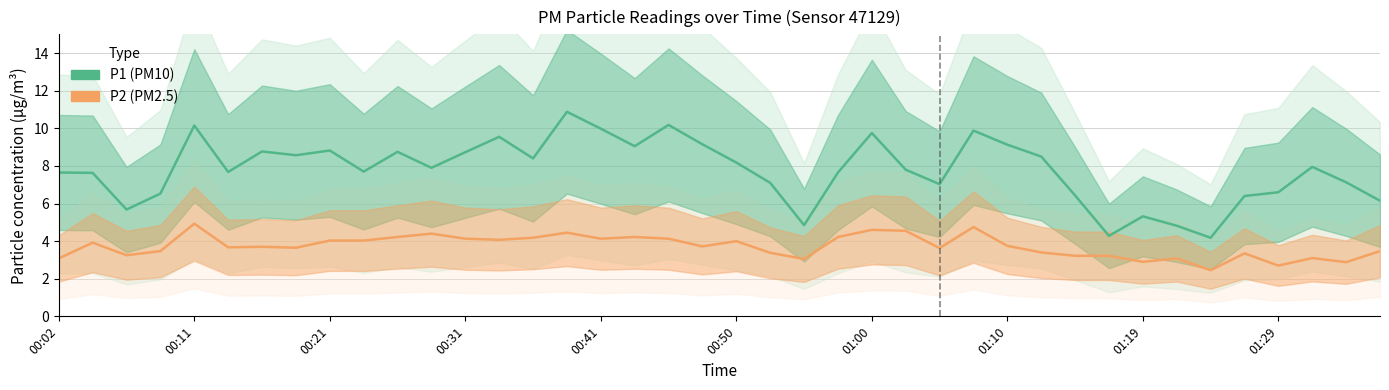

Which series has the largest total across all categories?

P1 (PM10)